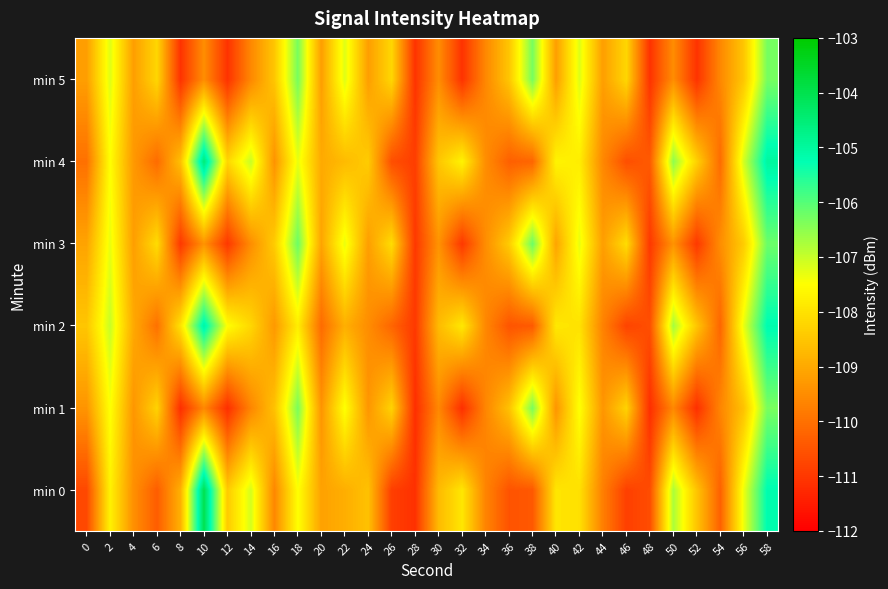

How many data points does each series have?

30